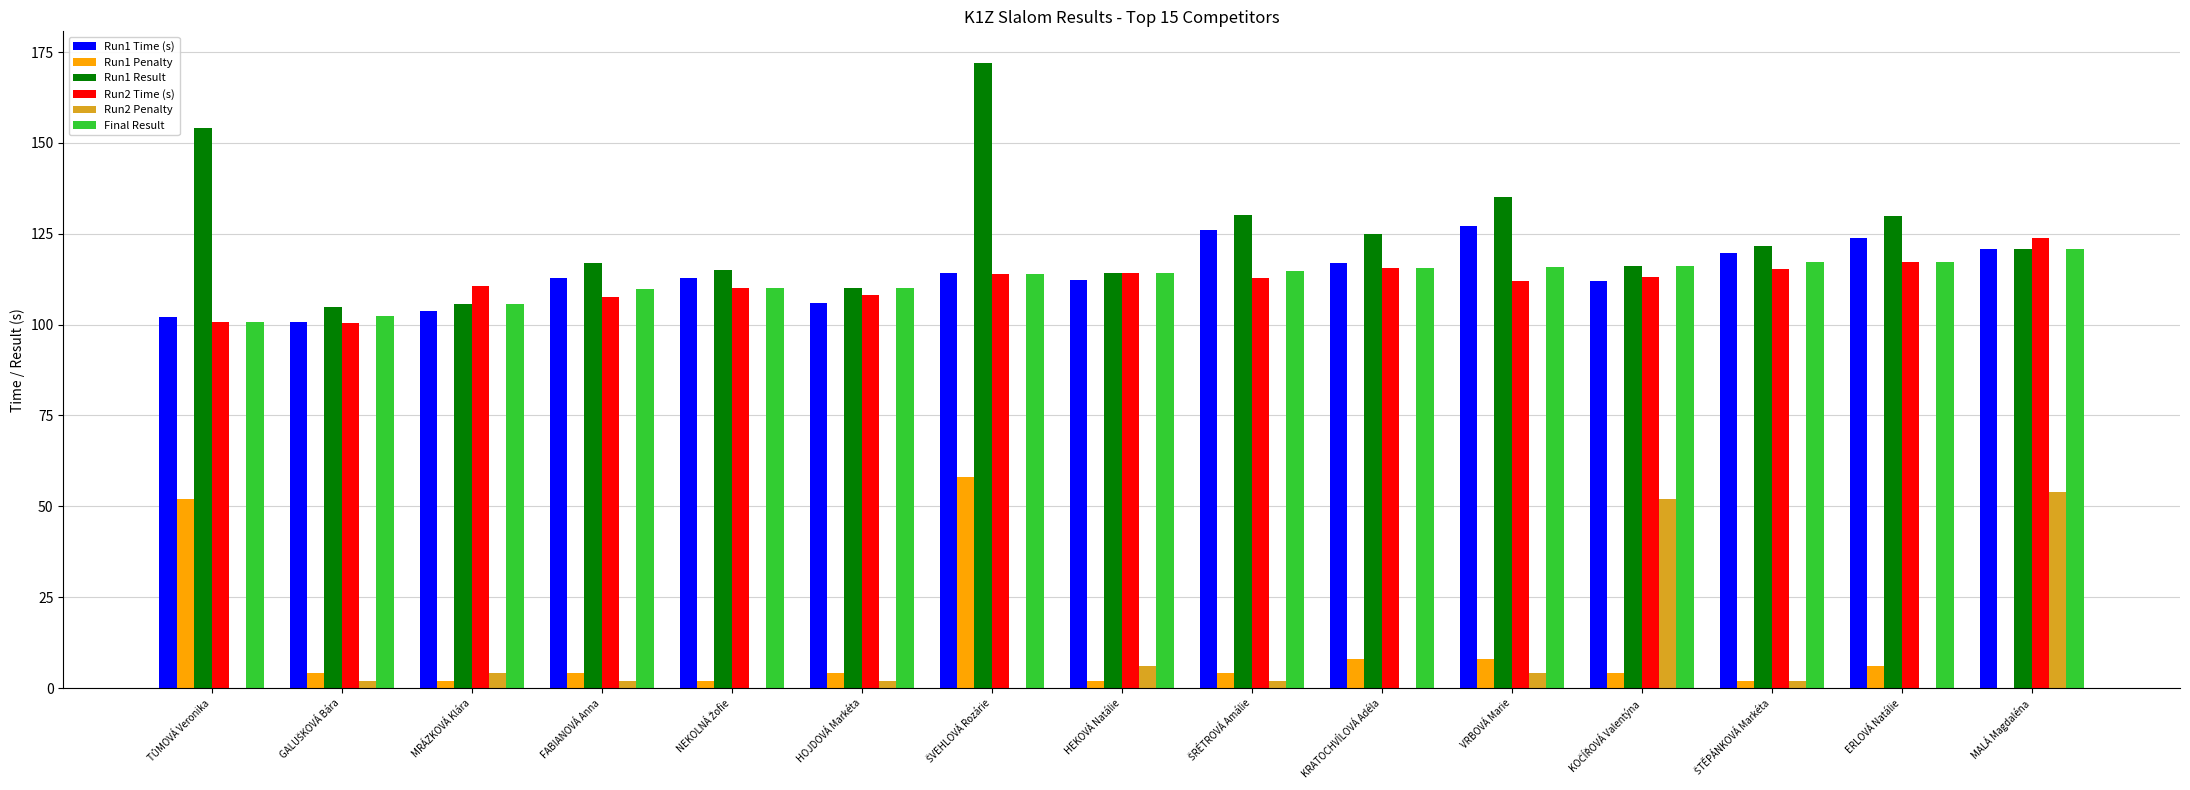

The value of Run2 Time (s) at ERLOVÁ Natálie is 117.3. True or false?

True